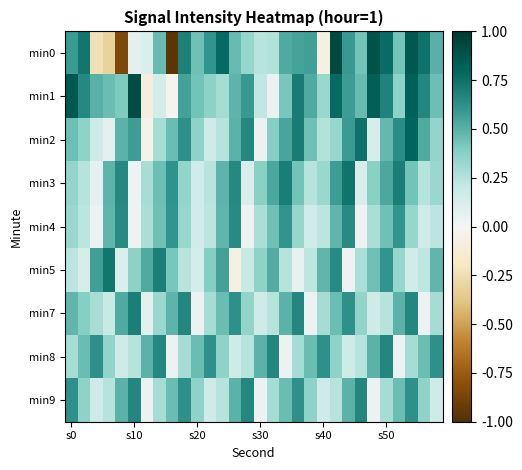

Reading left to right, extract all data points from this chart.

min0: 0.6	0.7	-0.2	-0.3	-0.8	0.1	0.1	0.5	-1.0	0.7	0.4	0.6	0.8	0.5	0.3	0.2	0.3	0.5	0.6	0.6	-0.1	0.9	0.6	0.4	0.9	0.8	0.4	0.9	0.7	0.5
min1: 0.9	0.7	0.5	0.5	0.4	0.9	-0.1	0.1	-0.0	0.6	0.4	0.4	0.3	0.5	0.6	0.2	0.1	0.4	0.7	0.5	0.3	0.8	0.6	0.5	0.8	0.7	0.4	0.8	0.7	0.4
min2: 0.4	0.4	0.2	0.1	0.5	0.6	-0.0	0.3	0.5	0.6	0.4	0.2	0.2	0.5	0.7	0.0	0.4	0.5	0.7	0.4	0.3	0.3	0.6	0.7	0.1	0.5	0.6	0.8	0.5	0.3
min3: 0.3	0.2	0.1	0.5	0.7	0.0	0.3	0.4	0.6	0.3	0.2	0.2	0.5	0.7	0.1	0.4	0.5	0.7	0.4	0.2	0.3	0.6	0.7	0.1	0.4	0.5	0.7	0.4	0.2	0.3
min4: 0.3	0.2	0.0	0.5	0.6	0.0	0.3	0.4	0.6	0.3	0.1	0.2	0.5	0.6	0.0	0.3	0.4	0.6	0.3	0.1	0.2	0.5	0.6	0.0	0.3	0.4	0.6	0.3	0.1	0.2
min5: 0.2	0.1	0.6	0.7	0.1	0.4	0.5	0.7	0.4	0.2	0.1	0.4	0.6	-0.1	0.2	0.4	0.5	0.2	0.1	0.2	0.5	0.6	0.0	0.3	0.4	0.6	0.3	0.1	0.2	0.5
min7: 0.5	0.4	0.3	0.2	0.5	0.7	0.1	0.3	0.5	0.7	0.0	0.3	0.5	0.6	0.4	0.2	0.2	0.5	0.7	0.0	0.3	0.5	0.6	0.4	0.2	0.2	0.5	0.7	0.0	0.3
min8: 0.3	0.5	0.6	0.4	0.2	0.2	0.5	0.7	0.0	0.3	0.5	0.6	0.4	0.2	0.2	0.5	0.7	0.0	0.3	0.5	0.6	0.4	0.2	0.2	0.5	0.7	0.0	0.3	0.5	0.6
min9: 0.6	0.4	0.2	0.2	0.5	0.7	0.0	0.3	0.5	0.6	0.4	0.2	0.2	0.5	0.7	0.0	0.3	0.5	0.6	0.4	0.2	0.2	0.5	0.7	0.0	0.3	0.5	0.6	0.4	0.2